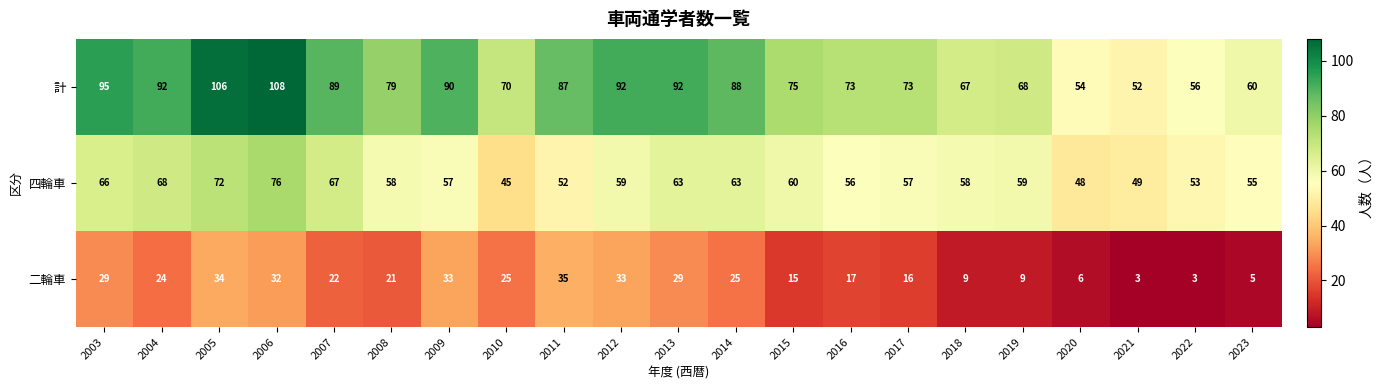

What is the smallest value displayed?

3